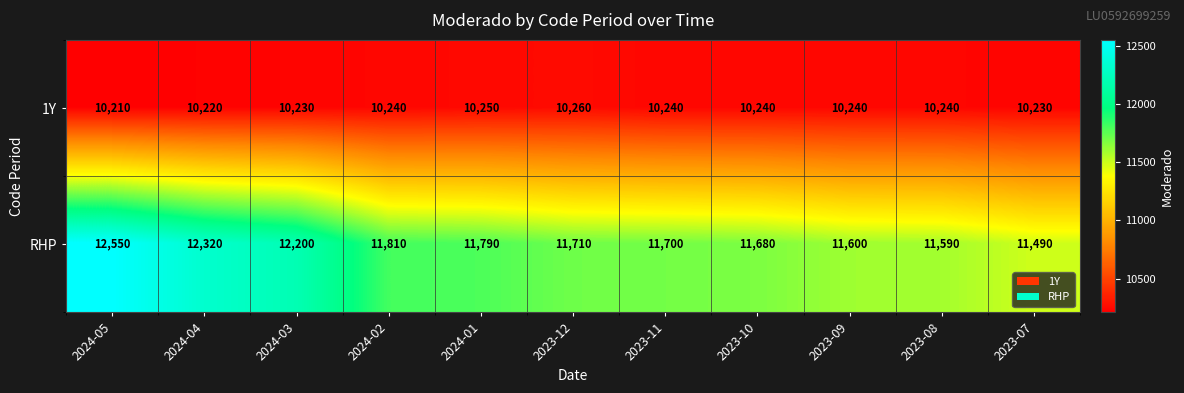

True or false: RHP has a value of 15830 at 2023-09.

False